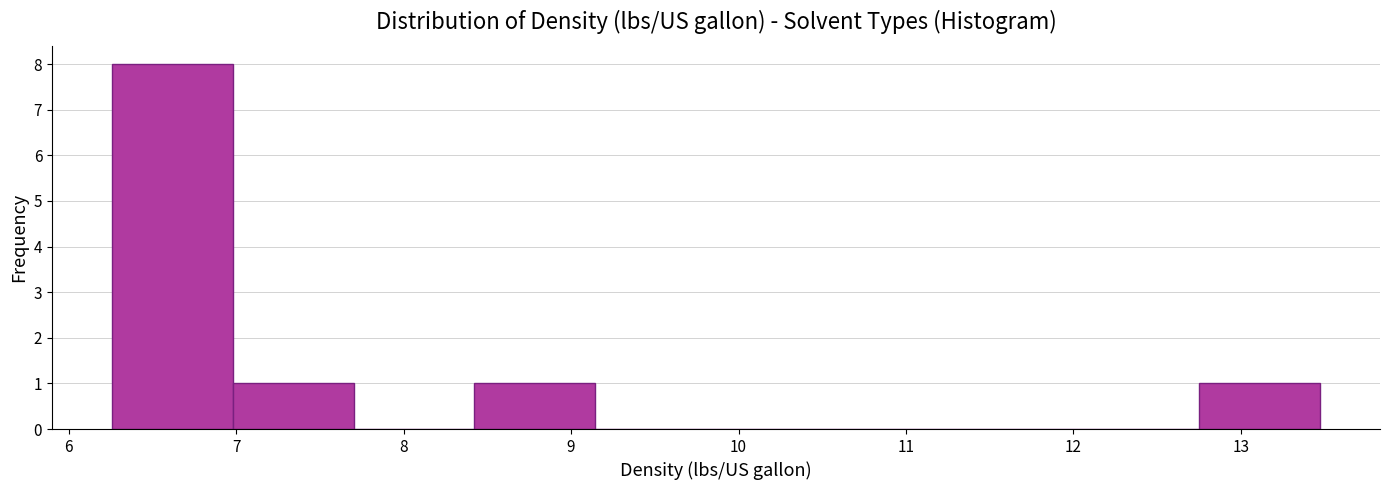

What is the height of the bar covering 6.3 to 7.0 on the x-axis? Neither the bar edges nor the heights are printed on the chart, so give them approximately, as read against the axes.

8